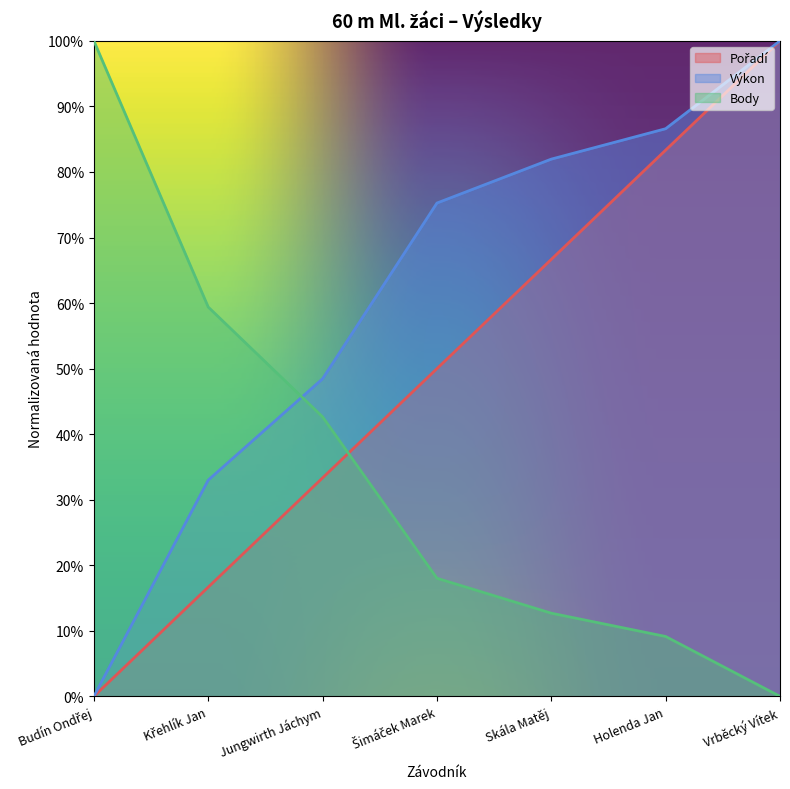

Reading left to right, what are all the values shown in this chart?

Pořadí: 0.0	0.2	0.3	0.5	0.7	0.8	1.0
Výkon: 0.0	0.3	0.5	0.8	0.8	0.9	1.0
Body: 1.0	0.6	0.4	0.2	0.1	0.1	0.0